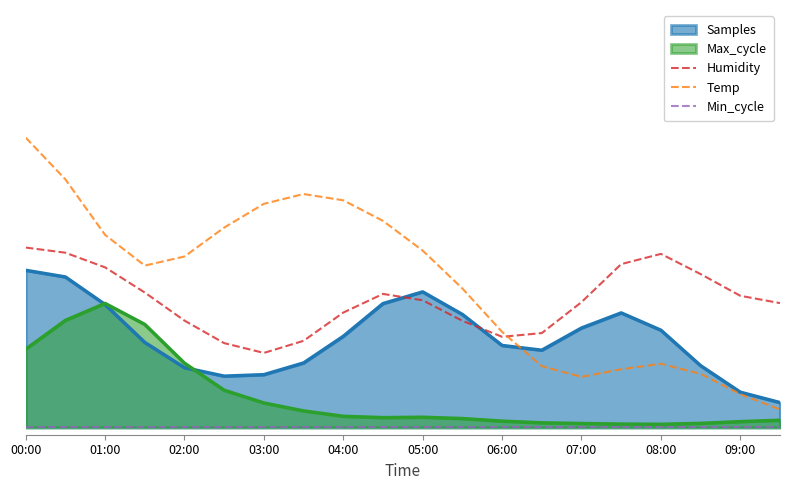

True or false: Temp and Min_cycle intersect in this chart.

False